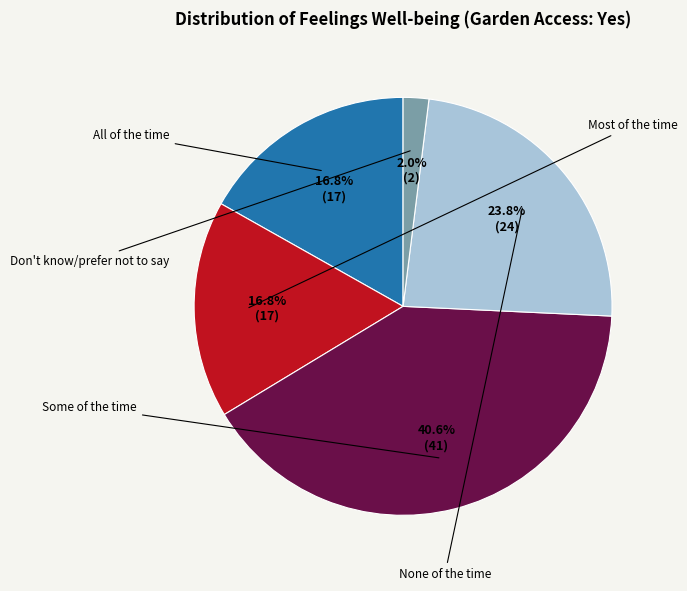

Does any single category account for the majority?

No